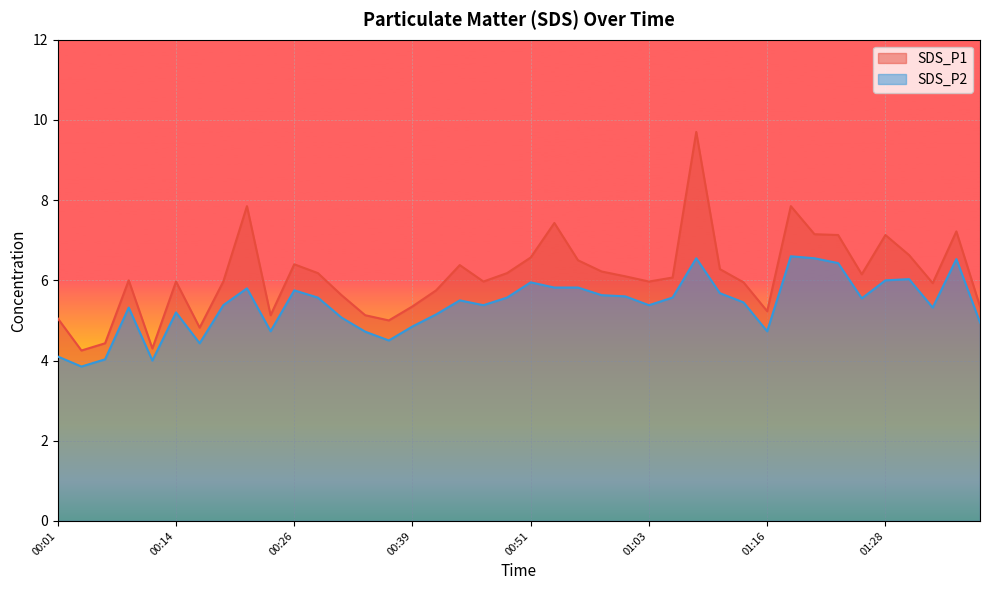

Which series has the largest range (max minus min)?

SDS_P1